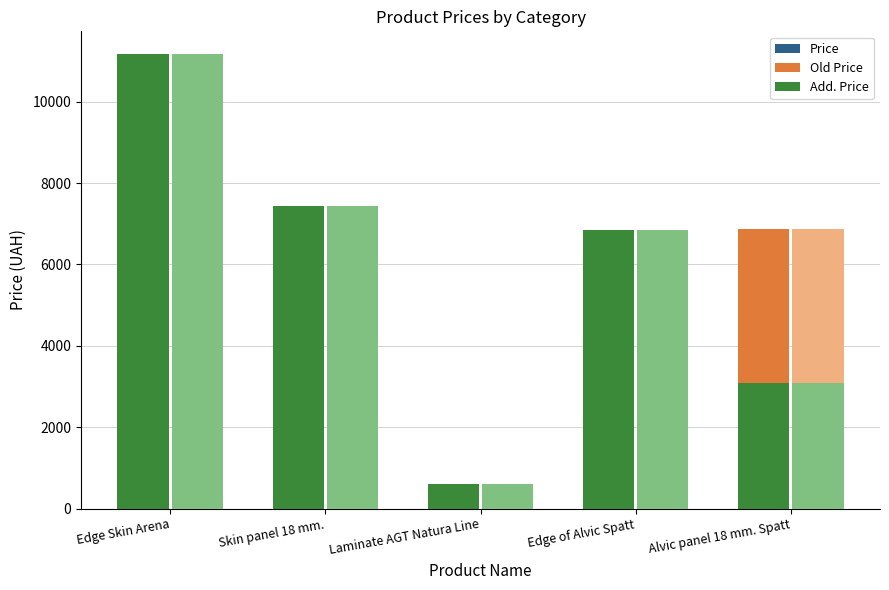

What is the spread (max minus min) of values at Alvic panel 18 mm. Spatt?

3776.5